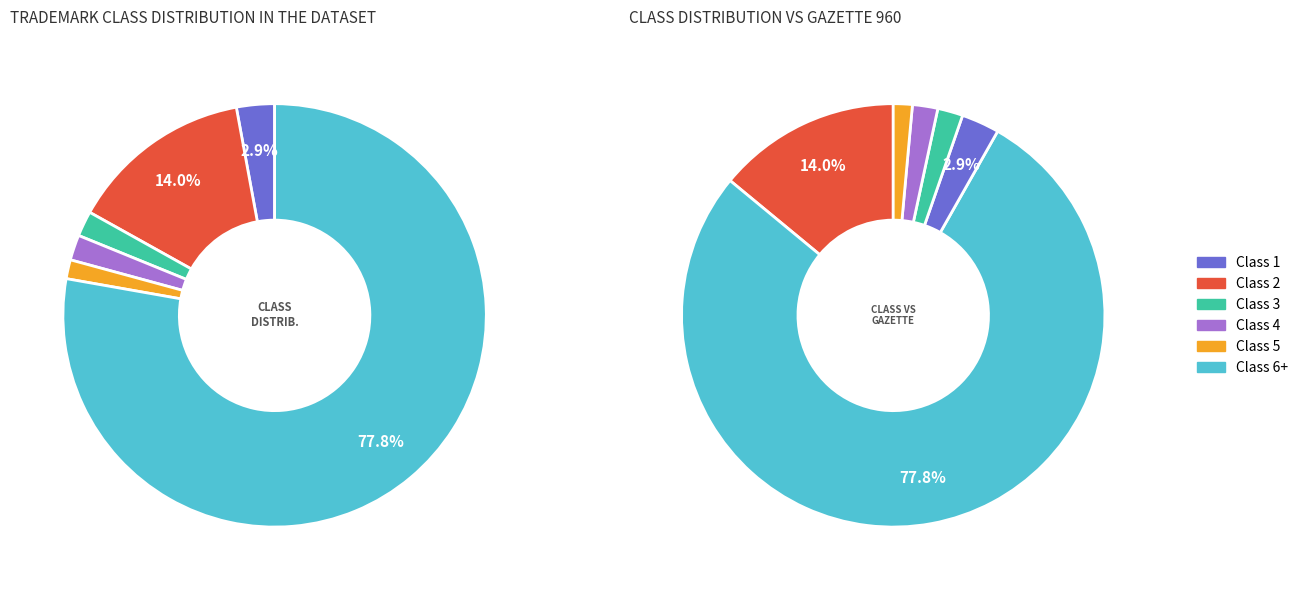

To the nearest percent, what is the difference between the 6 and 11 slice percentages?

3%